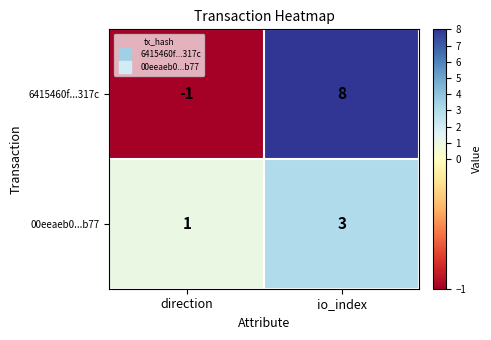

Between direction and io_index, which series saw the biggest shift?

6415460f...317c